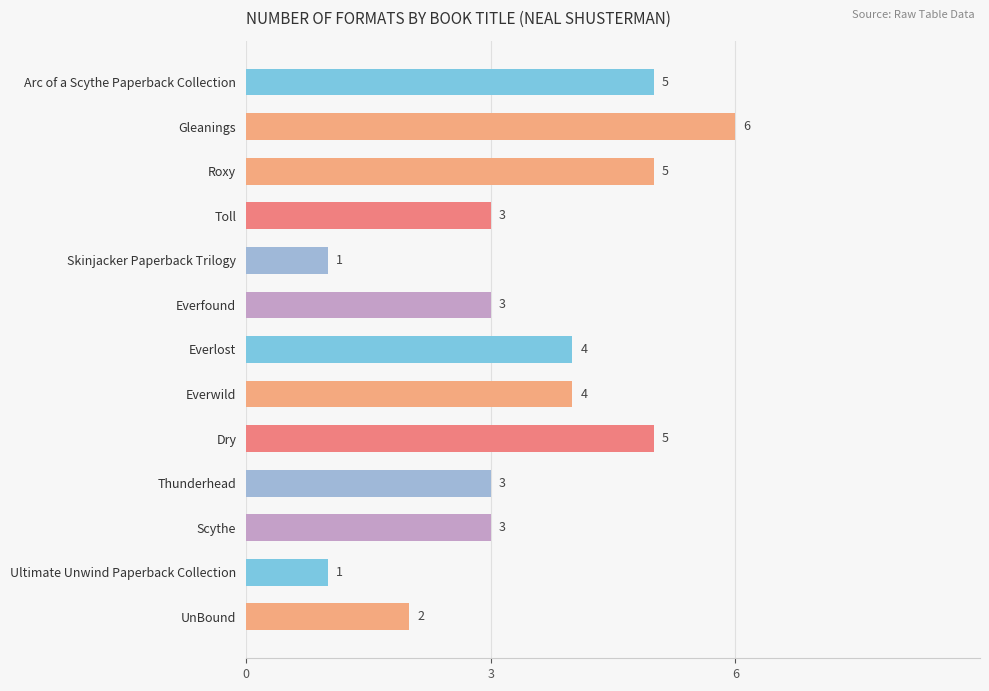

What is the label of the 9th bar from the top?

Dry